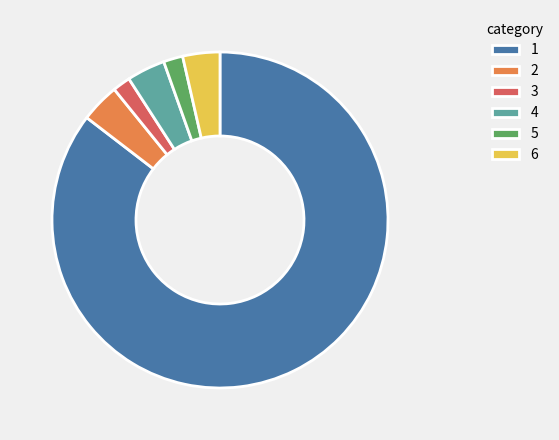

Is it true that 3 is 2% of the pie?

True